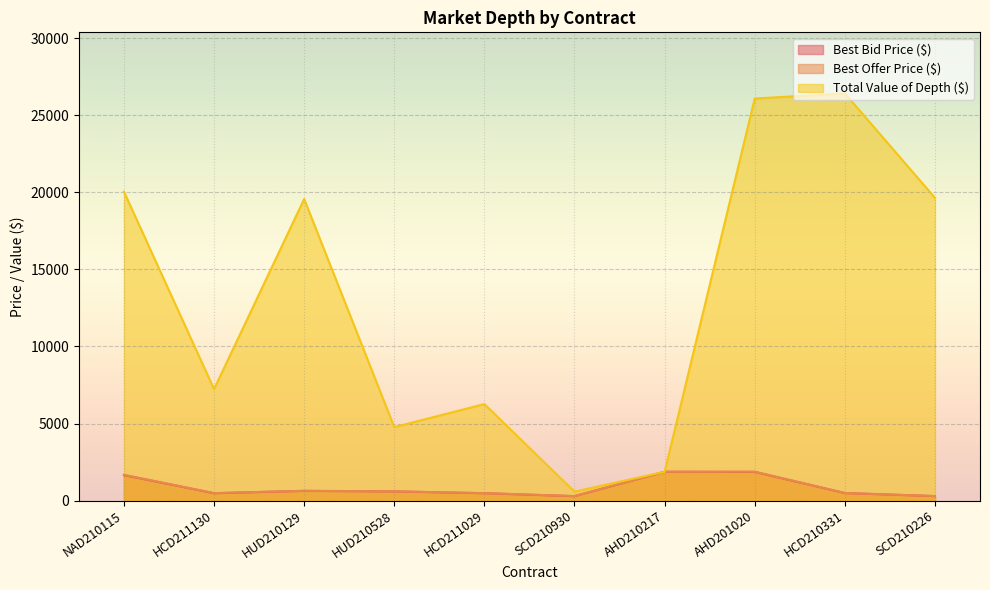

Where is the first local maximum for Best Offer Price ($)?

HUD210129